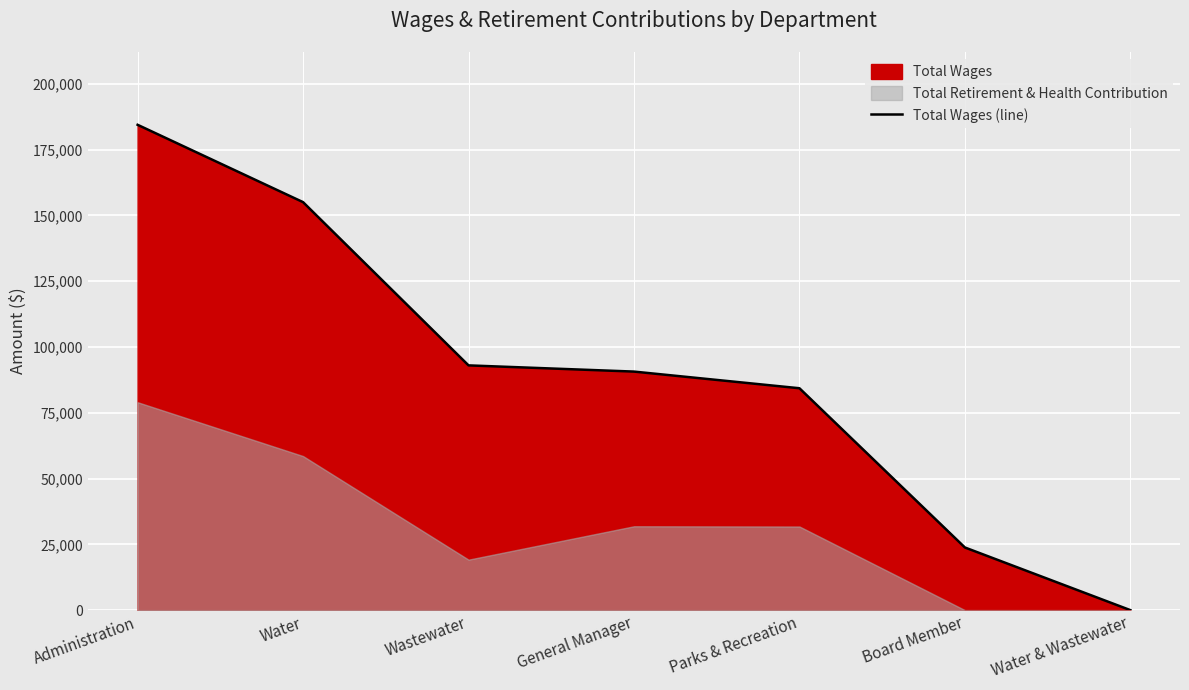

Which category has the highest value across all series?

Administration